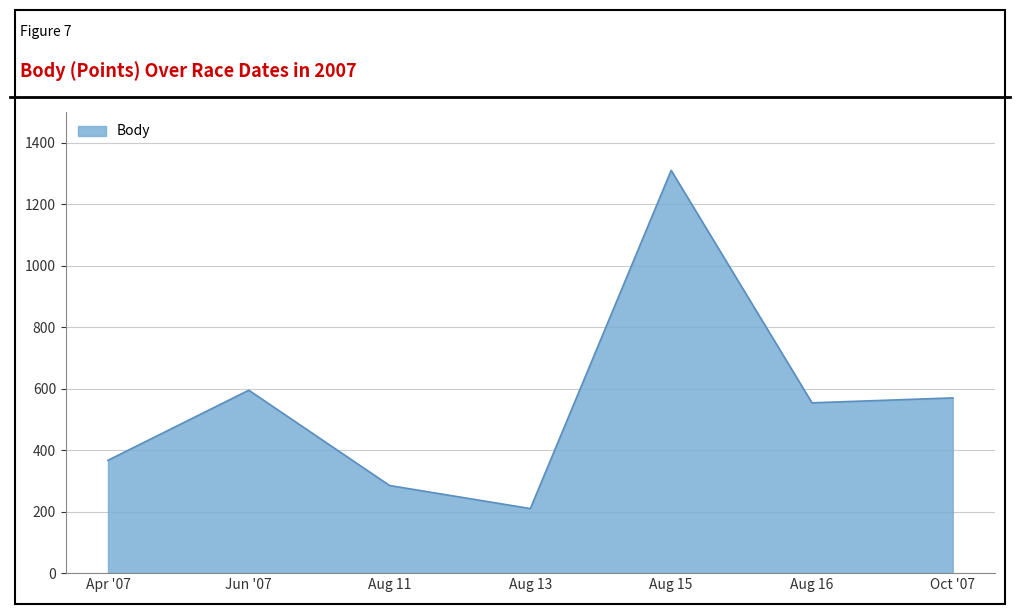

How many categories are shown in the chart?

7